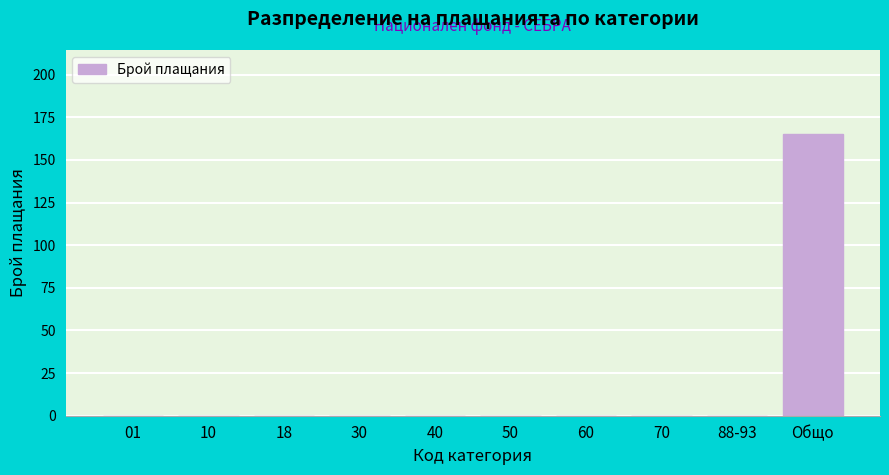

Reading left to right, what are all the values shown in this chart?

01=0	10=0	18=0	30=0	40=0	50=0	60=0	70=0	88-93=0	Общо=165